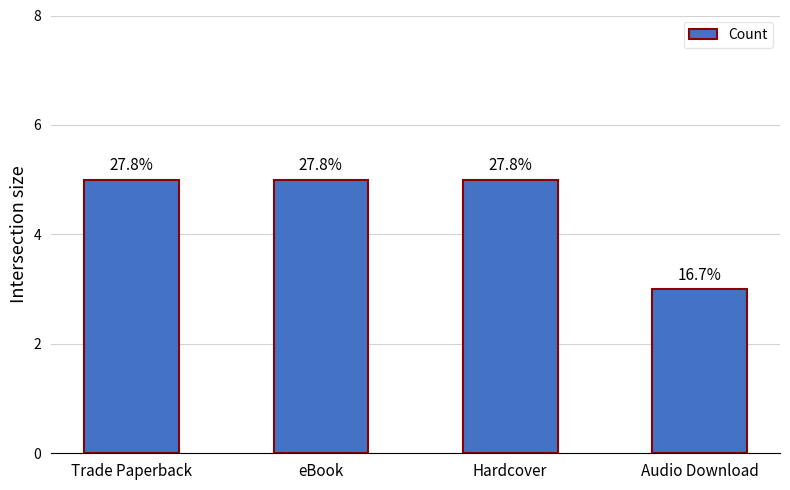

How many values are between 5 and 6?

3